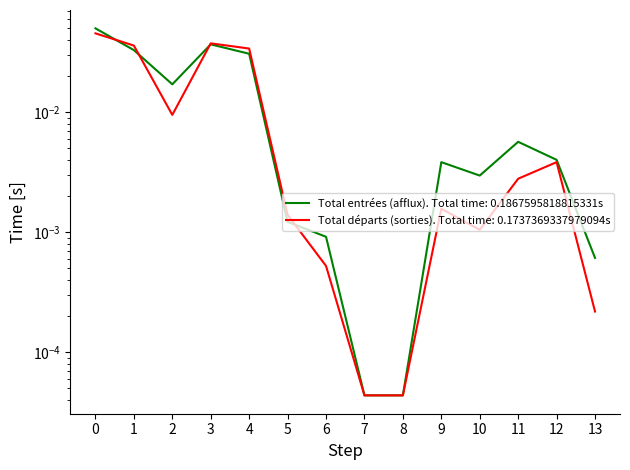

True or false: Total entrées (afflux) and Total départs (sorties) cross at least once.

True